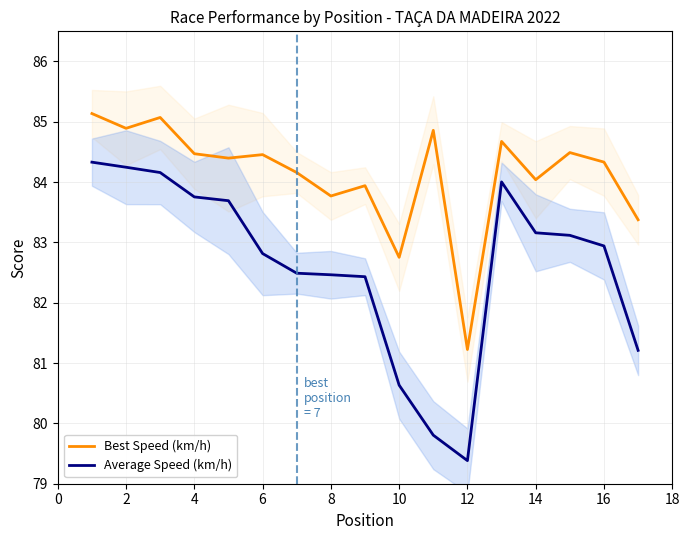

What is the value of the Average Speed (km/h) point at the 14th from the left?

83.2